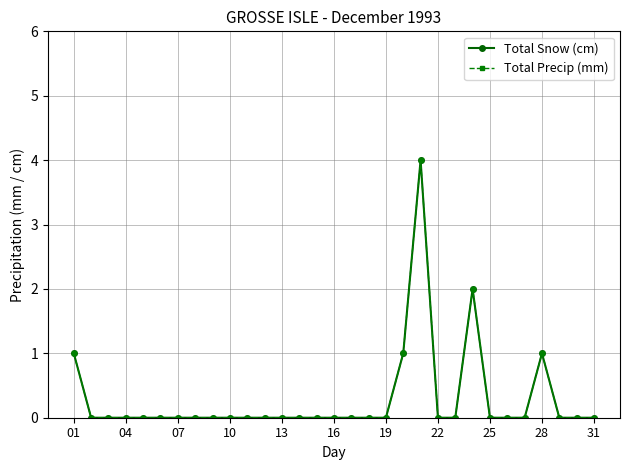

Is this an area chart (filled region under the line)?

No